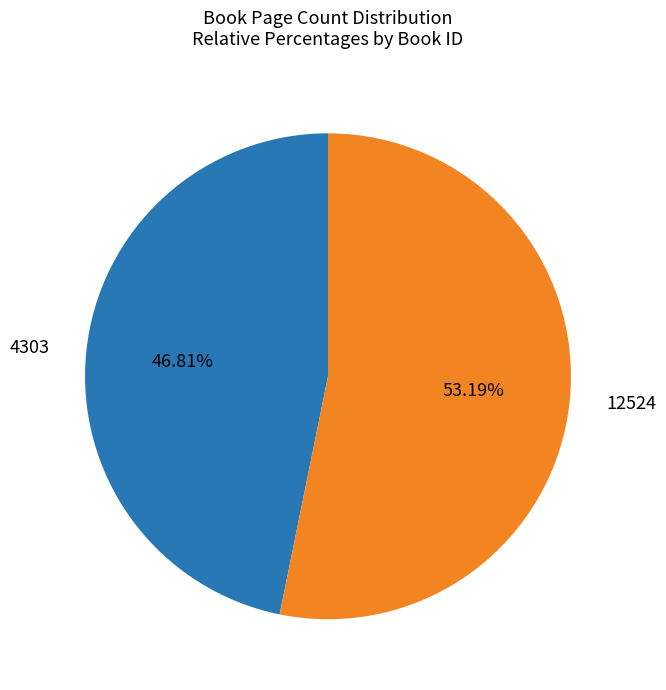

True or false: 4303 accounts for 32% of the total.

False